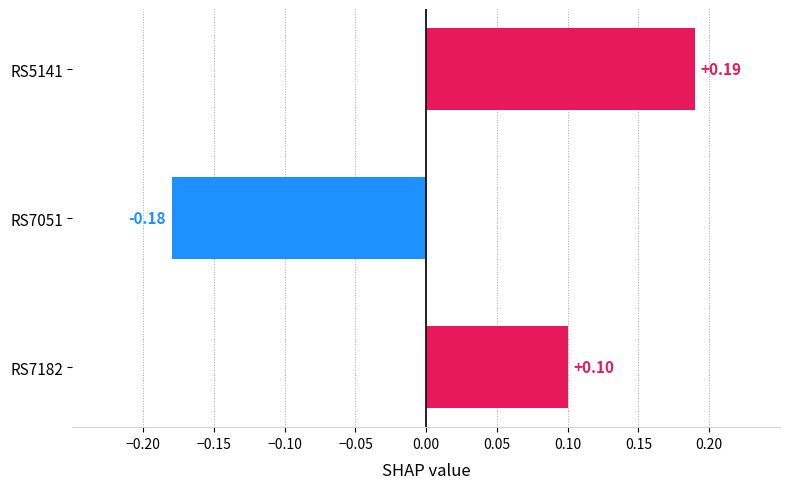

How many data points are above 0?

2